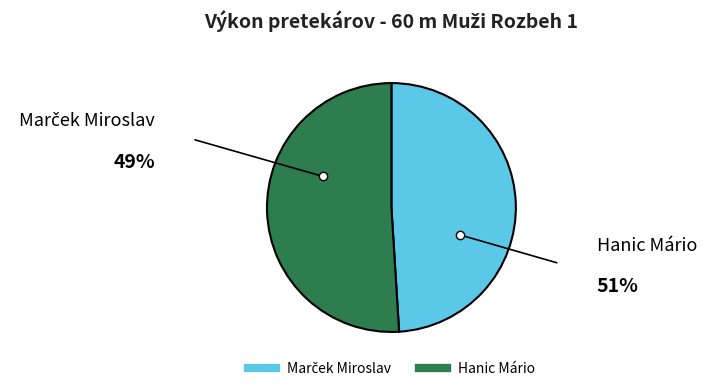

Count the number of slices in the pie.

2